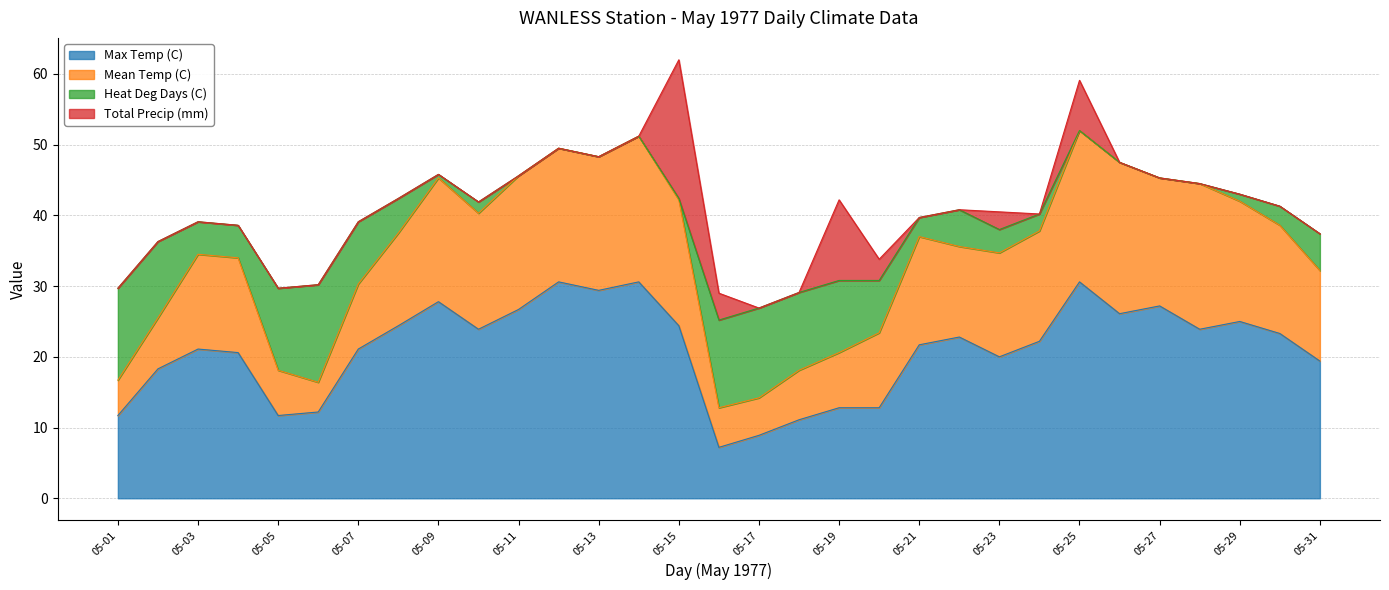

Reading right to left, transcribe all the data shown in this chart.

Max Temp (C): 19.4	23.3	25.0	23.9	27.2	26.1	30.6	22.2	20.0	22.8	21.7	12.8	12.8	11.1	8.9	7.2	24.4	30.6	29.4	30.6	26.7	23.9	27.8	24.4	21.1	12.2	11.7	20.6	21.1	18.3	11.7
Mean Temp (C): 12.8	15.3	17.0	20.6	18.1	21.4	21.4	15.6	14.7	12.8	15.3	10.6	7.8	7.0	5.3	5.6	17.8	20.6	18.9	18.9	18.9	16.4	17.5	13.1	9.2	4.2	6.4	13.4	13.4	7.2	5.0
Heat Deg Days (C): 5.2	2.7	1.0	0.0	0.0	0.0	0.0	2.4	3.3	5.2	2.7	7.4	10.2	11.0	12.7	12.4	0.2	0.0	0.0	0.0	0.0	1.6	0.5	4.9	8.8	13.8	11.6	4.6	4.6	10.8	13.0
Total Precip (mm): 0.0	0.0	0.0	0.0	0.0	0.0	7.1	0.0	2.5	0.0	0.0	3.0	11.4	0.0	0.0	3.8	19.6	0.0	0.0	0.0	0.0	0.0	0.0	0.0	0.0	0.0	0.0	0.0	0.0	0.0	0.0